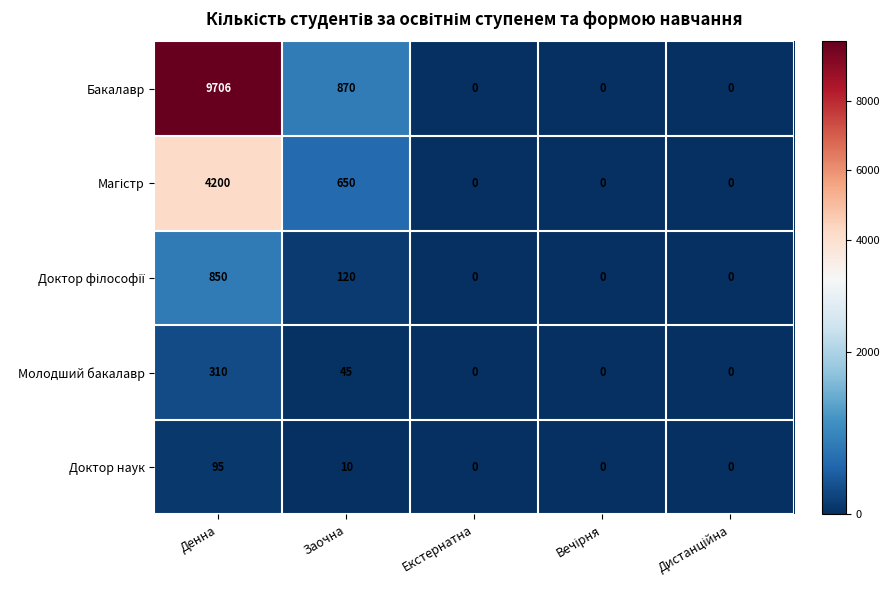

What is the maximum value shown in the chart?

9706